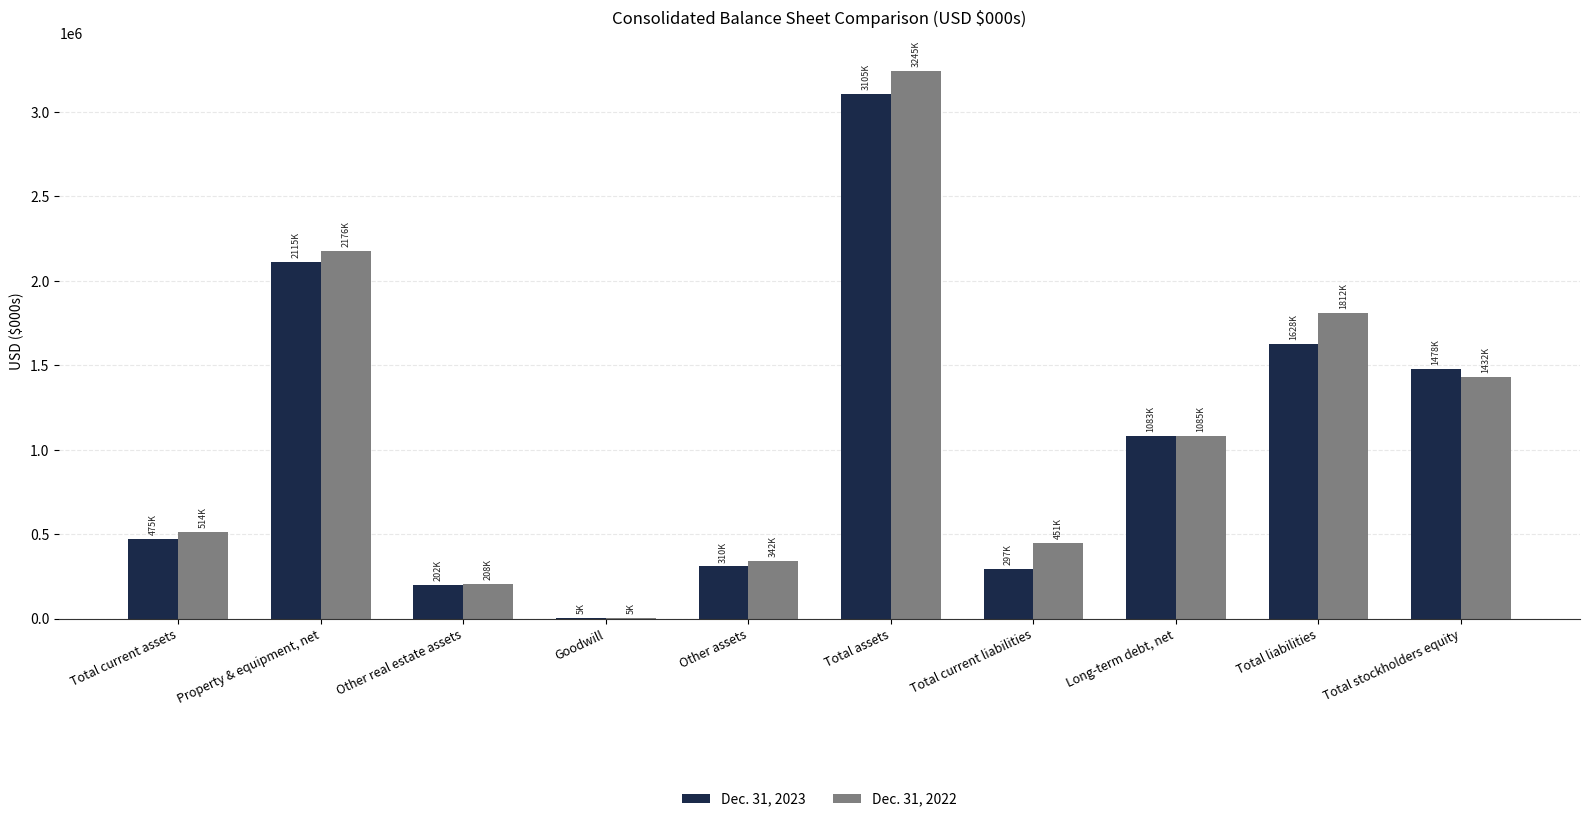

At which label does Dec. 31, 2022 first exceed 1084858?

Property & equipment, net